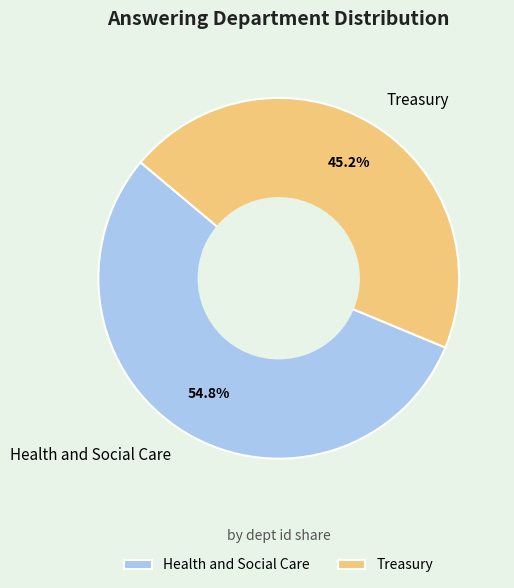

Which has a higher value, Treasury or Health and Social Care?

Health and Social Care